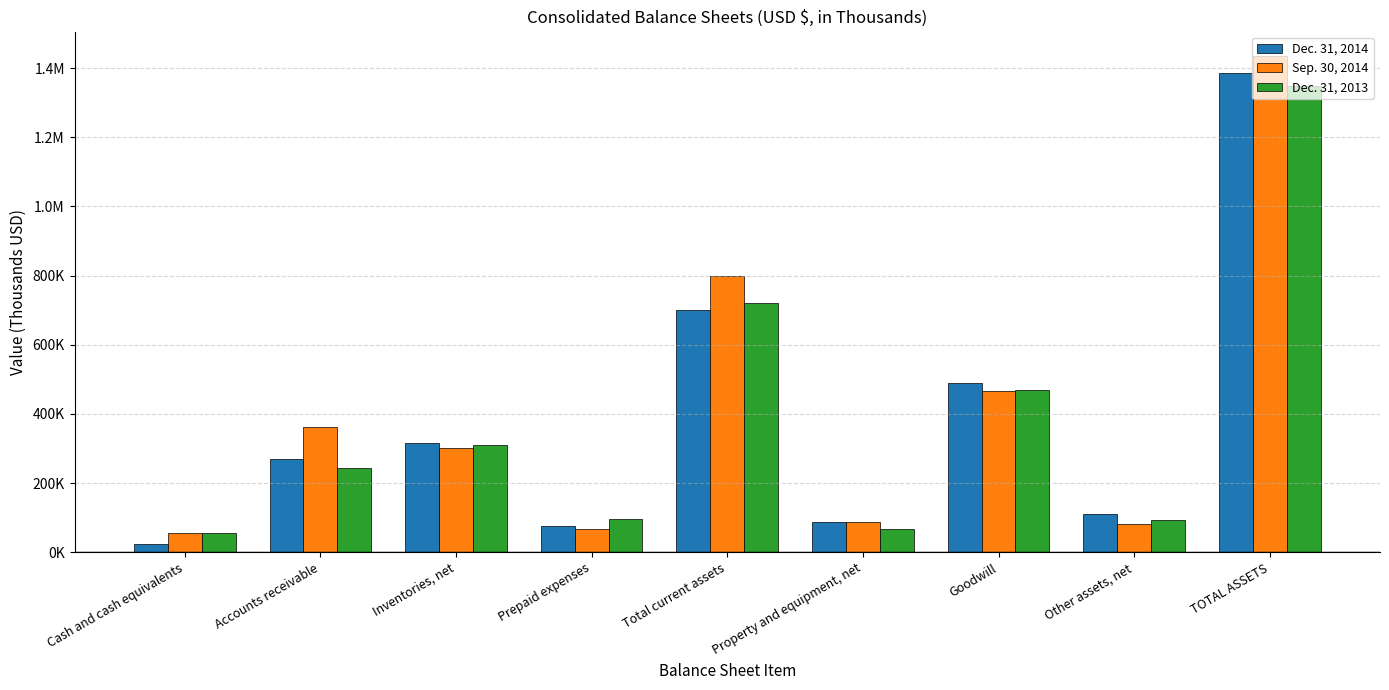

Reading left to right, what are all the values shown in this chart?

Dec. 31, 2014: Cash and cash equivalents=23337	Accounts receivable=269383	Inventories, net=314670	Prepaid expenses=76975	Total current assets=698994	Property and equipment, net=88303	Goodwill=489325	Other assets, net=110345	TOTAL ASSETS=1386967
Sep. 30, 2014: Cash and cash equivalents=54472	Accounts receivable=360802	Inventories, net=301626	Prepaid expenses=66828	Total current assets=798338	Property and equipment, net=88565	Goodwill=466206	Other assets, net=80787	TOTAL ASSETS=1433896
Dec. 31, 2013: Cash and cash equivalents=56399	Accounts receivable=243752	Inventories, net=308660	Prepaid expenses=96730	Total current assets=719921	Property and equipment, net=68321	Goodwill=468032	Other assets, net=92469	TOTAL ASSETS=1348743